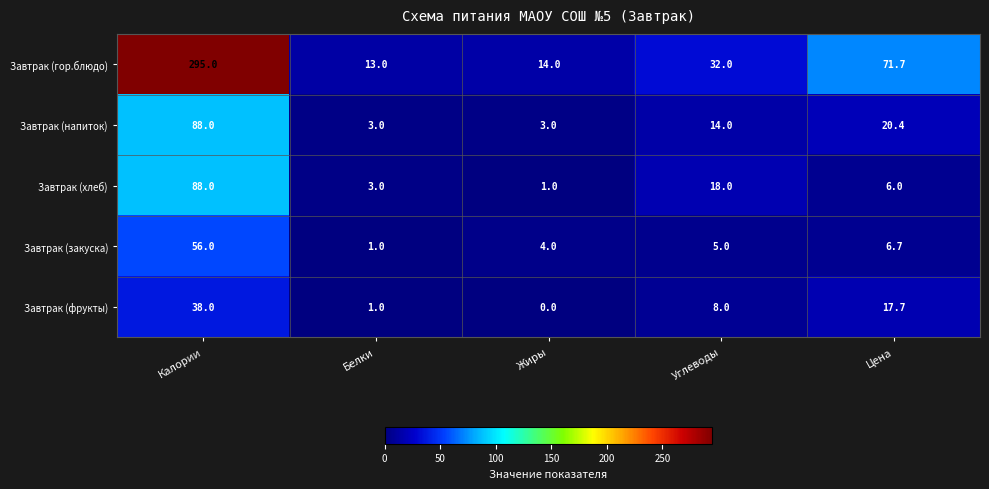

What value does the Завтрак (закуска) series have at Цена?

6.7